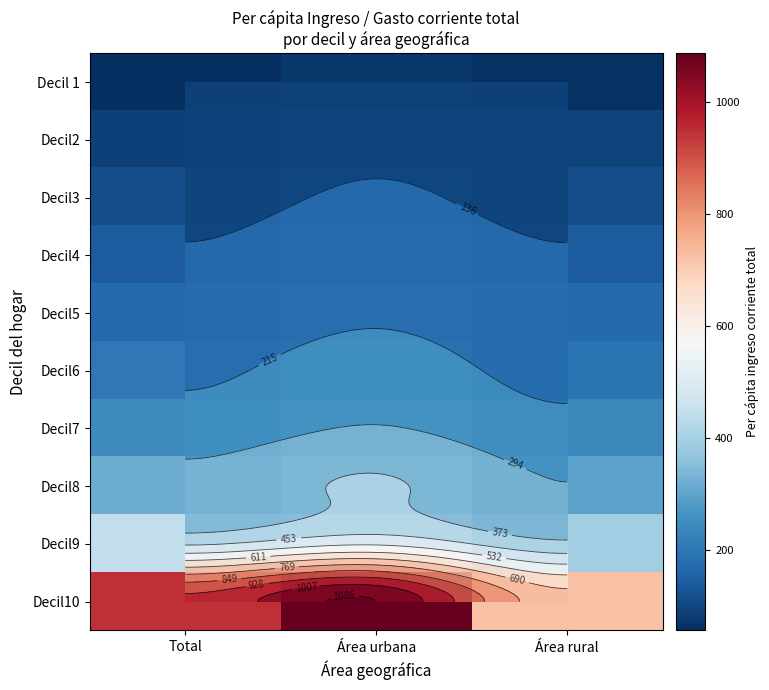

Rank the series at Área urbana from lowest to highest value.

Decil 1, Decil2, Decil3, Decil4, Decil5, Decil6, Decil7, Decil8, Decil9, Decil10